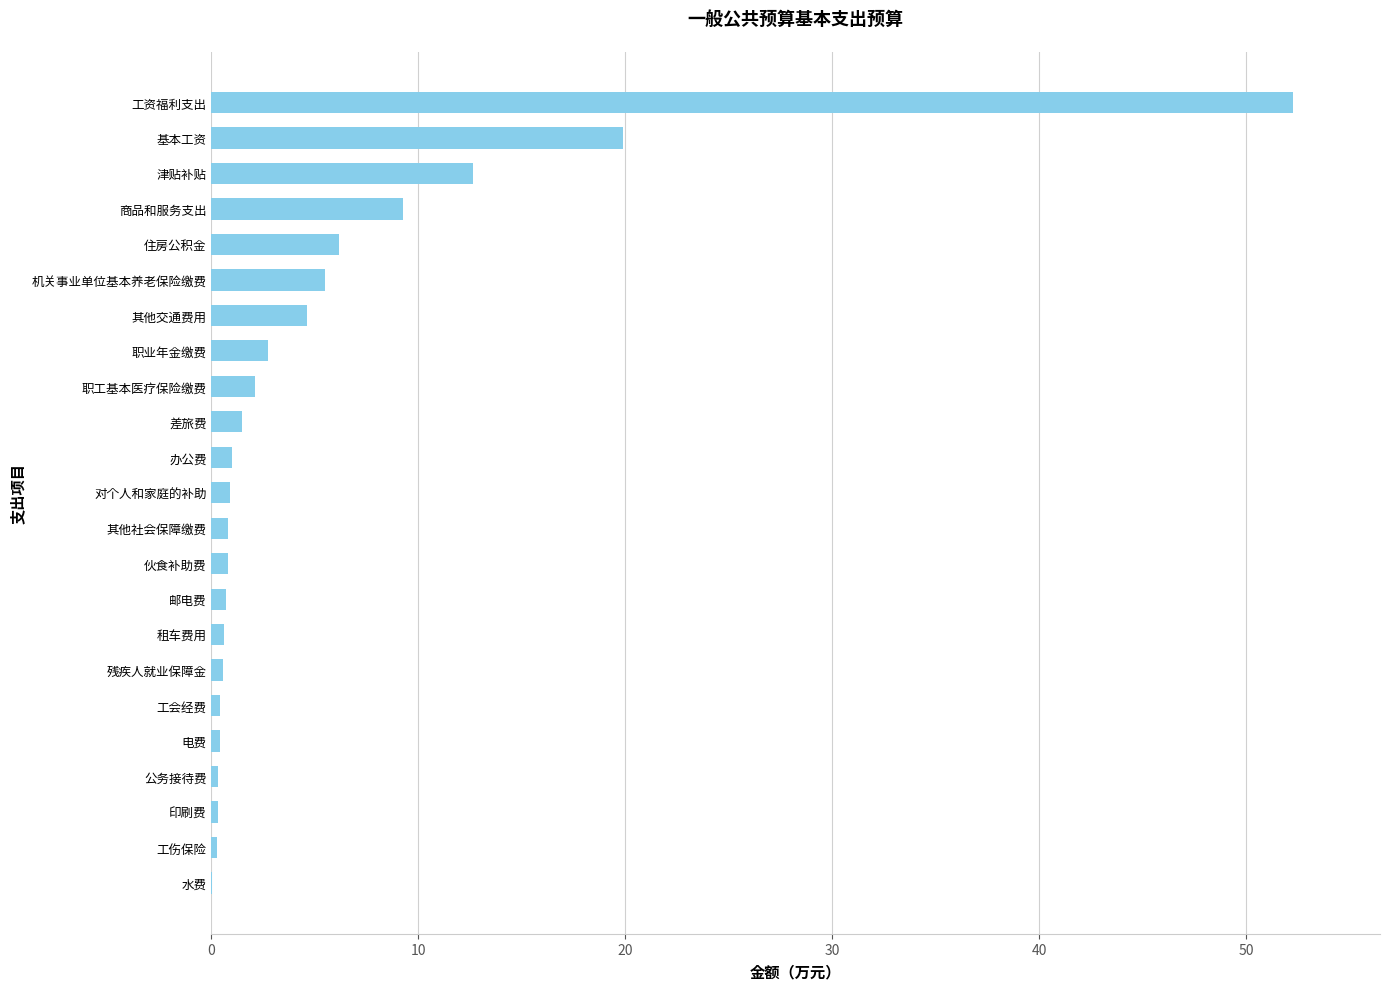

Between 工资福利支出 and 职工基本医疗保险缴费, which is larger?

工资福利支出